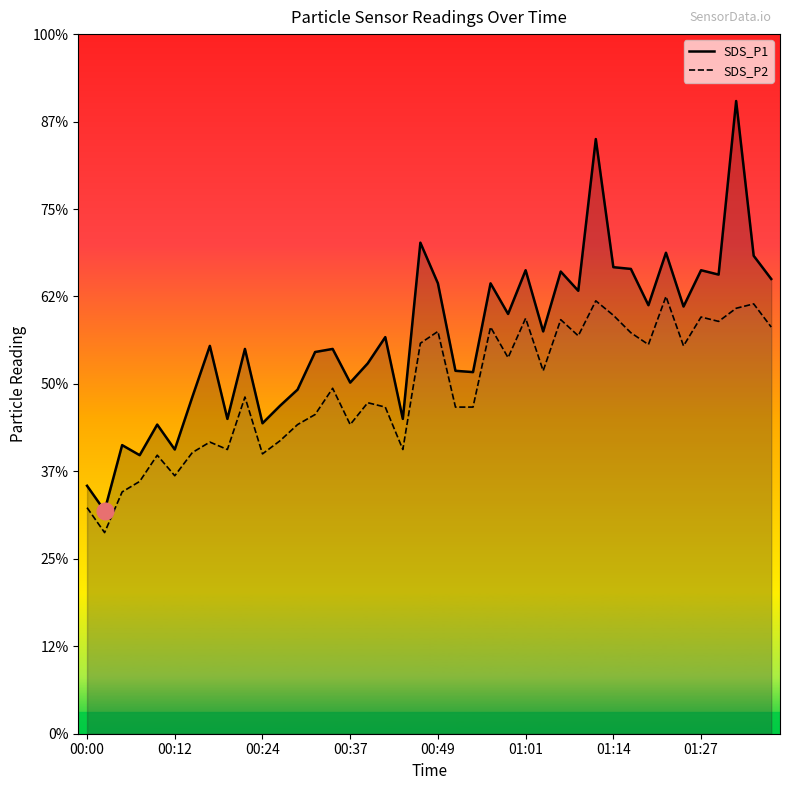

Which series has the widest spread of values?

SDS_P1